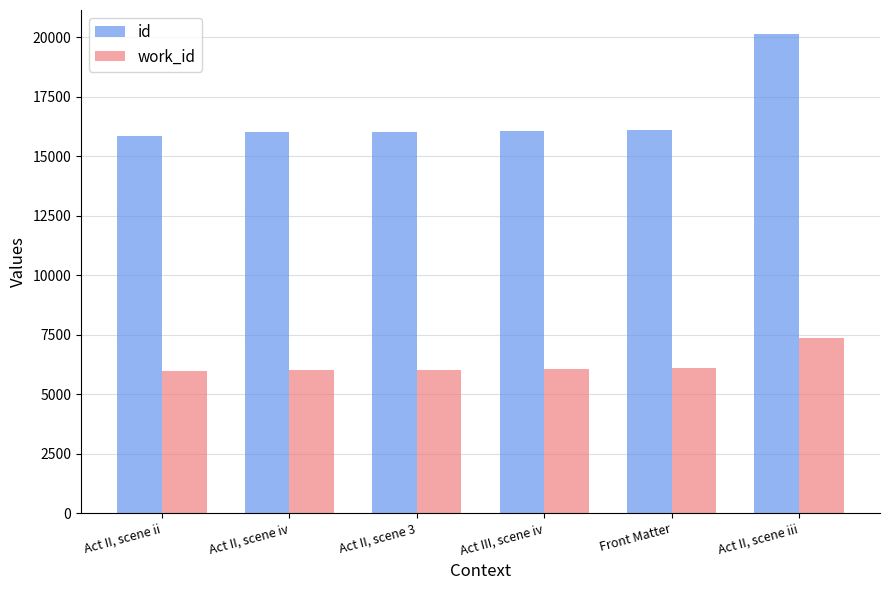

What is the label of the 1st bar from the right?

Act II, scene iii